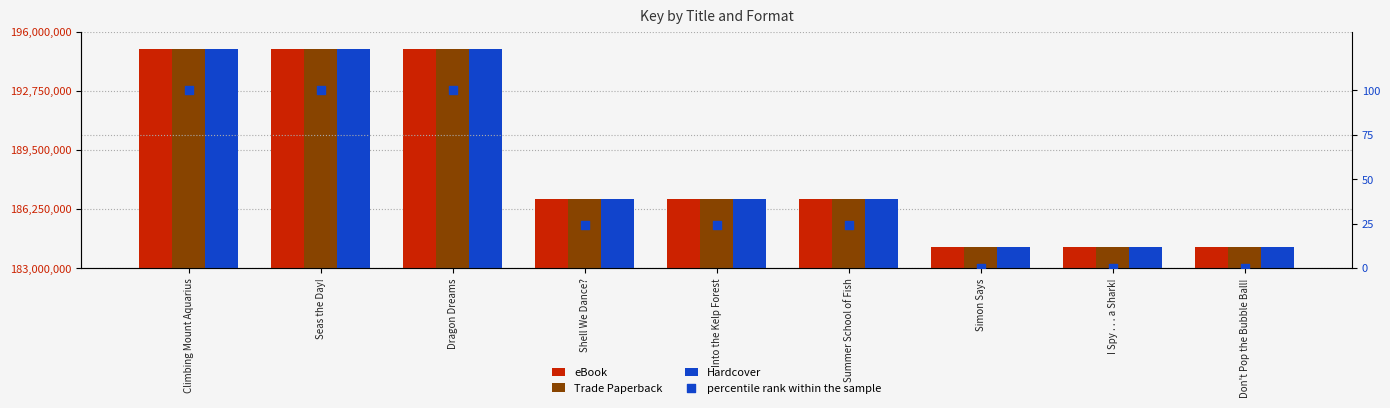

Is the value of percentile rank within the sample at Dragon Dreams greater than the value of eBook at Shell We Dance??

No